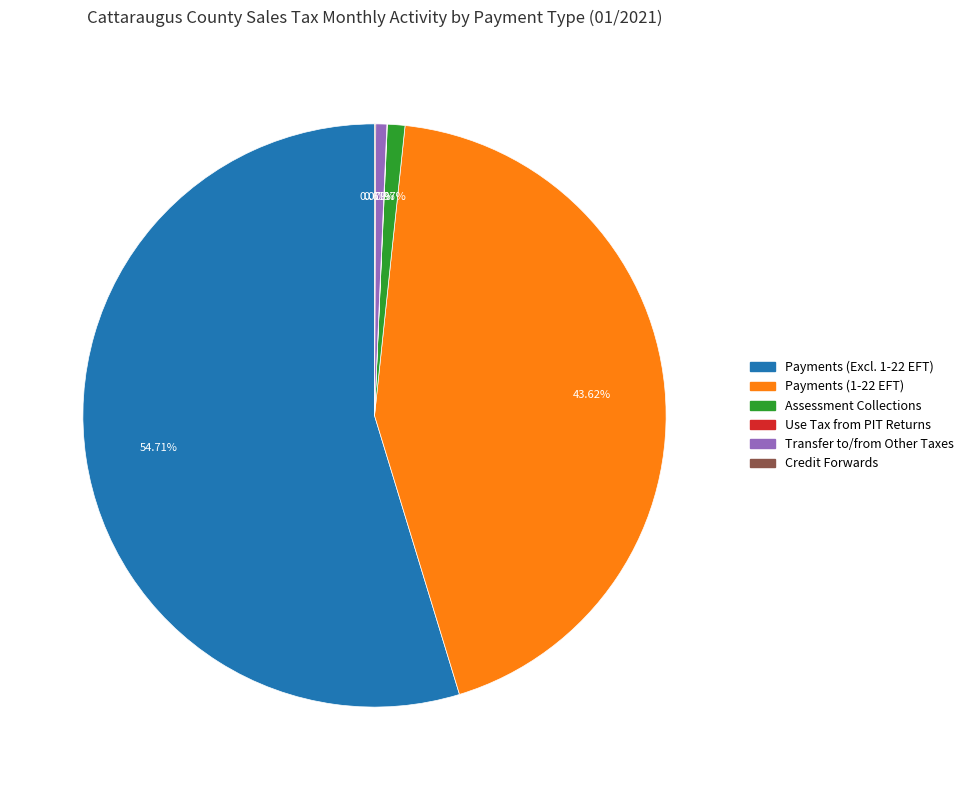

Is there any slice that represents more than half of the pie?

Yes